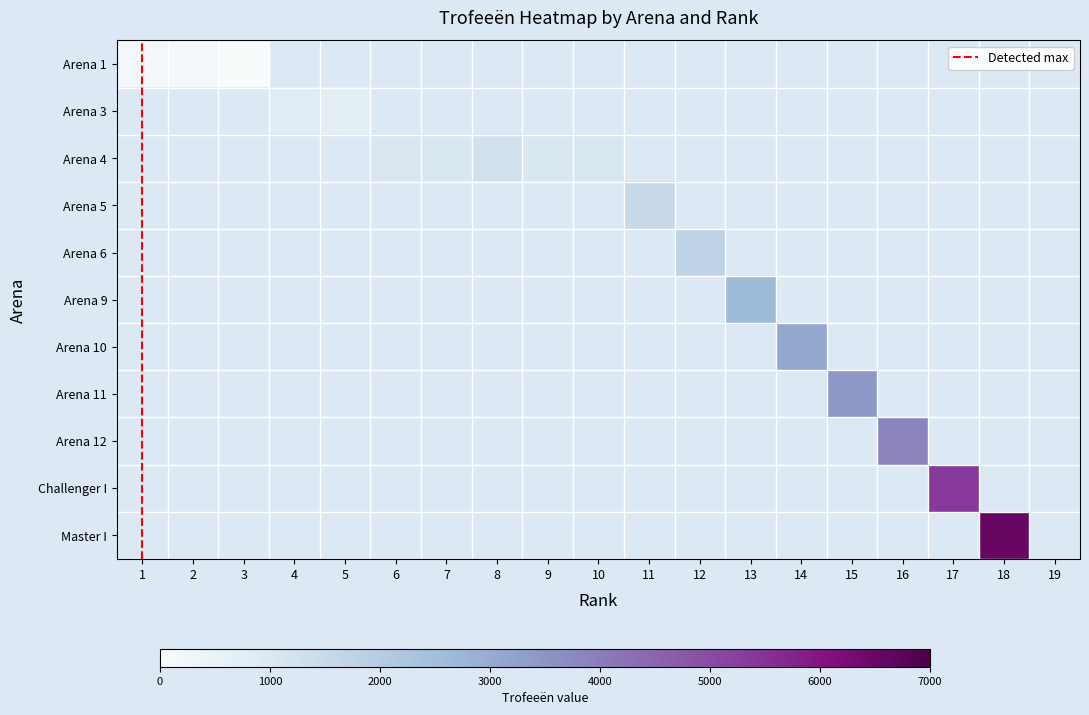

What is the spread (max minus min) of values at 14?

3117